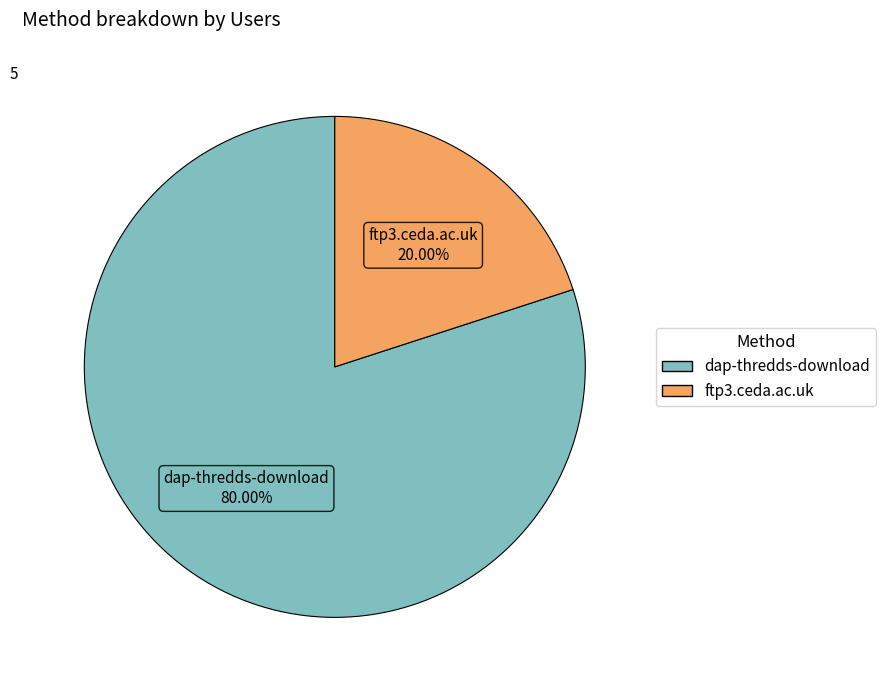

How many slices are in this pie chart?

2